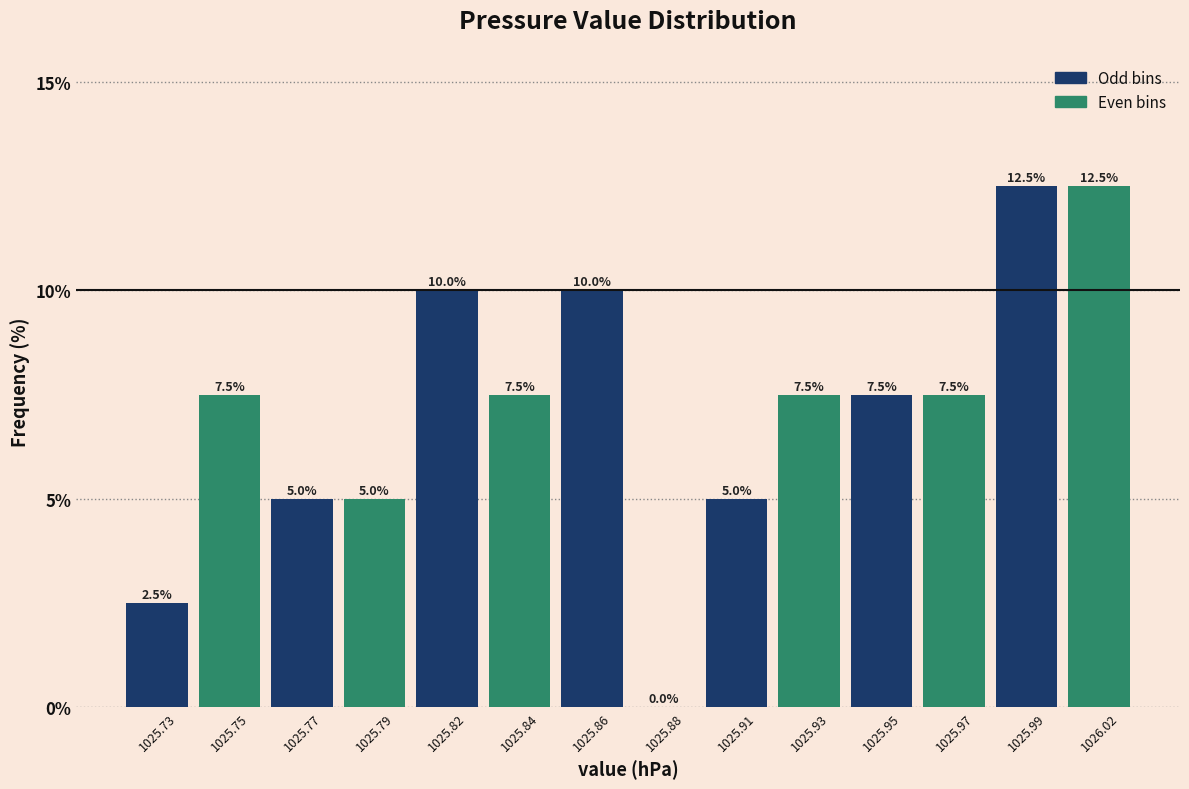

Reading left to right, what are all the values shown in this chart?

1025.73=2.5	1025.75=7.5	1025.77=5.0	1025.79=5.0	1025.82=10.0	1025.84=7.5	1025.86=10.0	1025.88=0.0	1025.91=5.0	1025.93=7.5	1025.95=7.5	1025.97=7.5	1025.99=12.5	1026.02=12.5